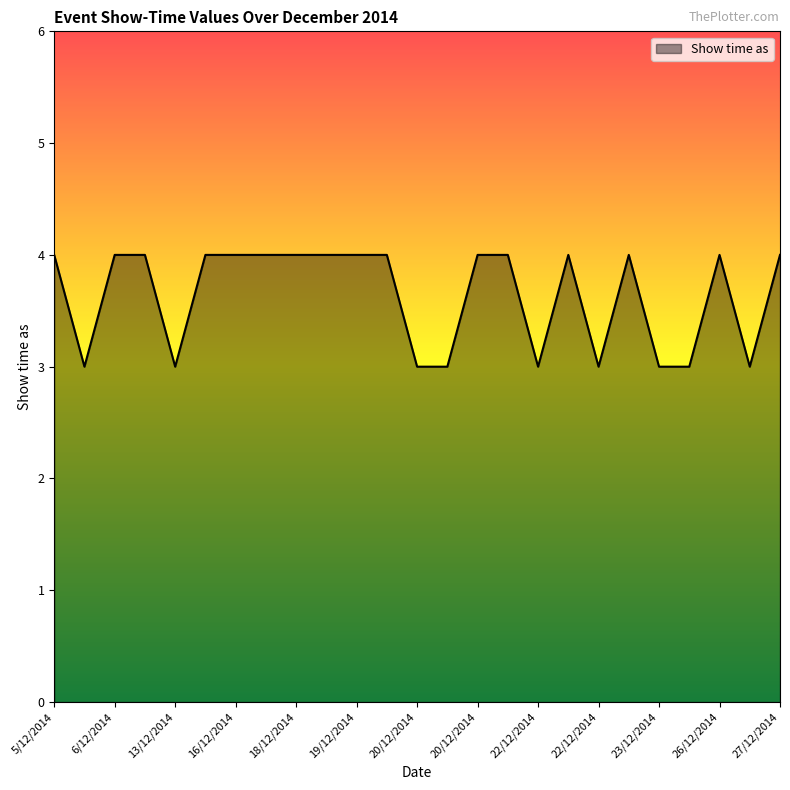

What is the smallest value displayed?

3